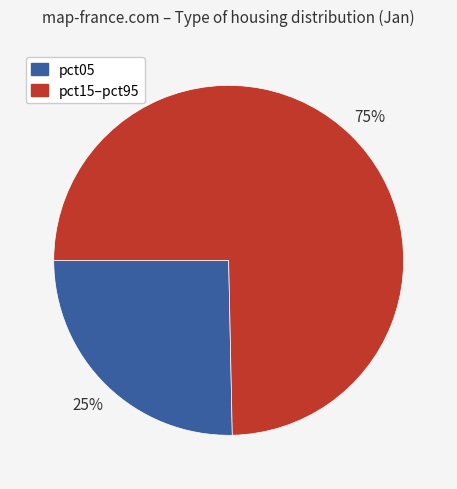

How many slices are in this pie chart?

2